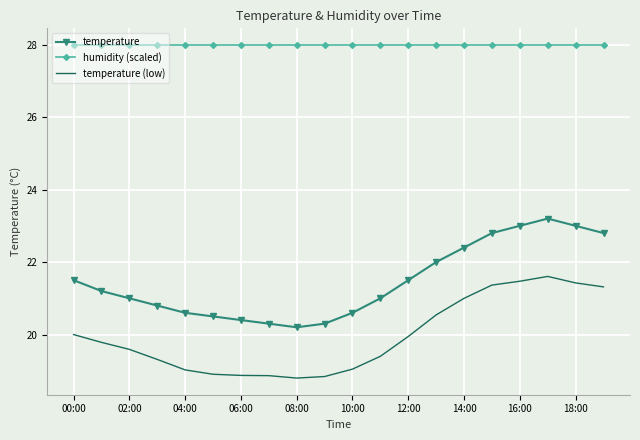

What is the difference between the maximum and minimum values in the temperature series?

3.0